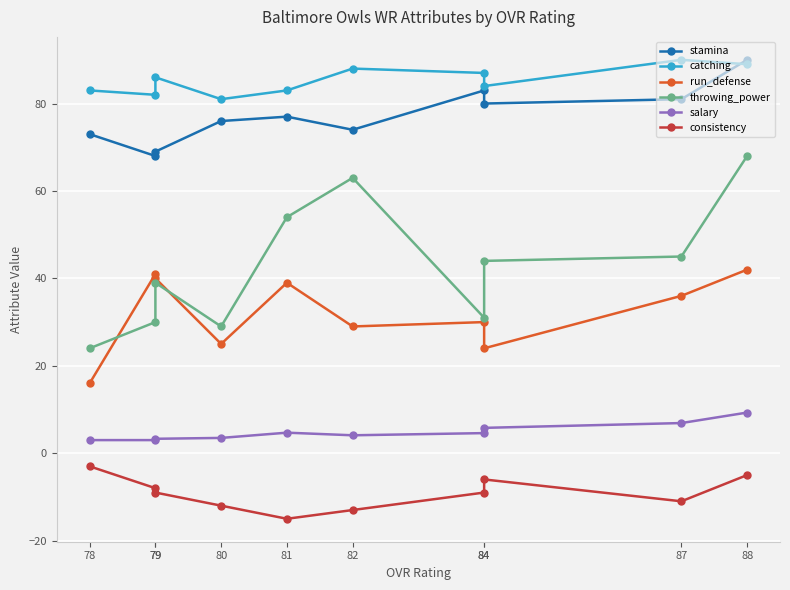

How many lines are shown in the chart?

6